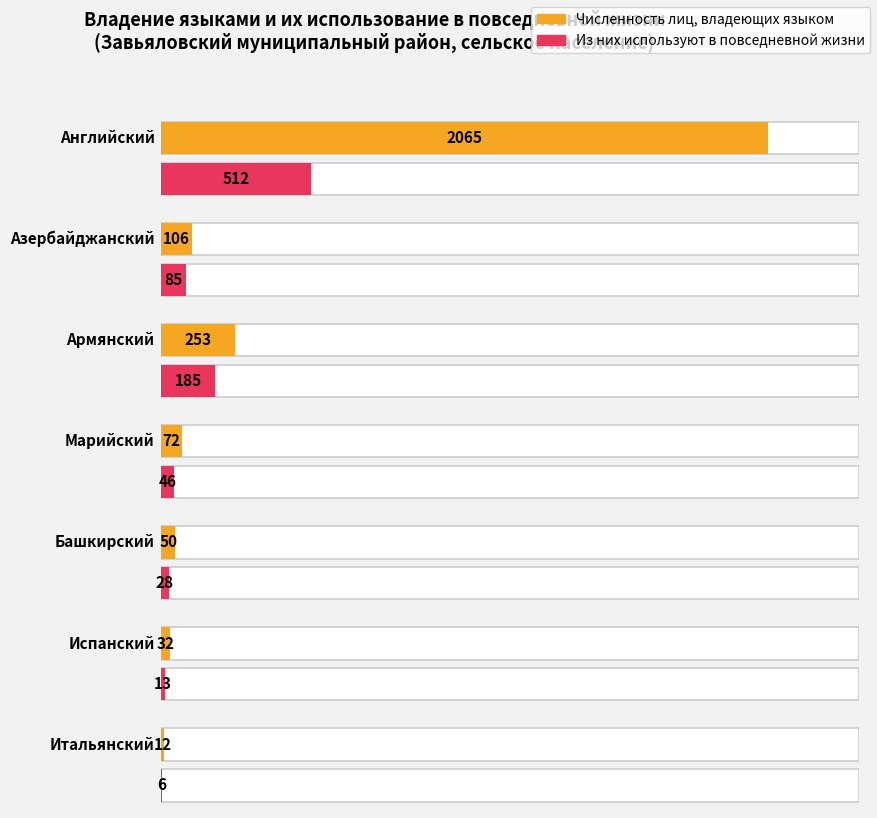

True or false: Численность лиц, владеющих has a value of 182 at Азербайджанский (владение).

False